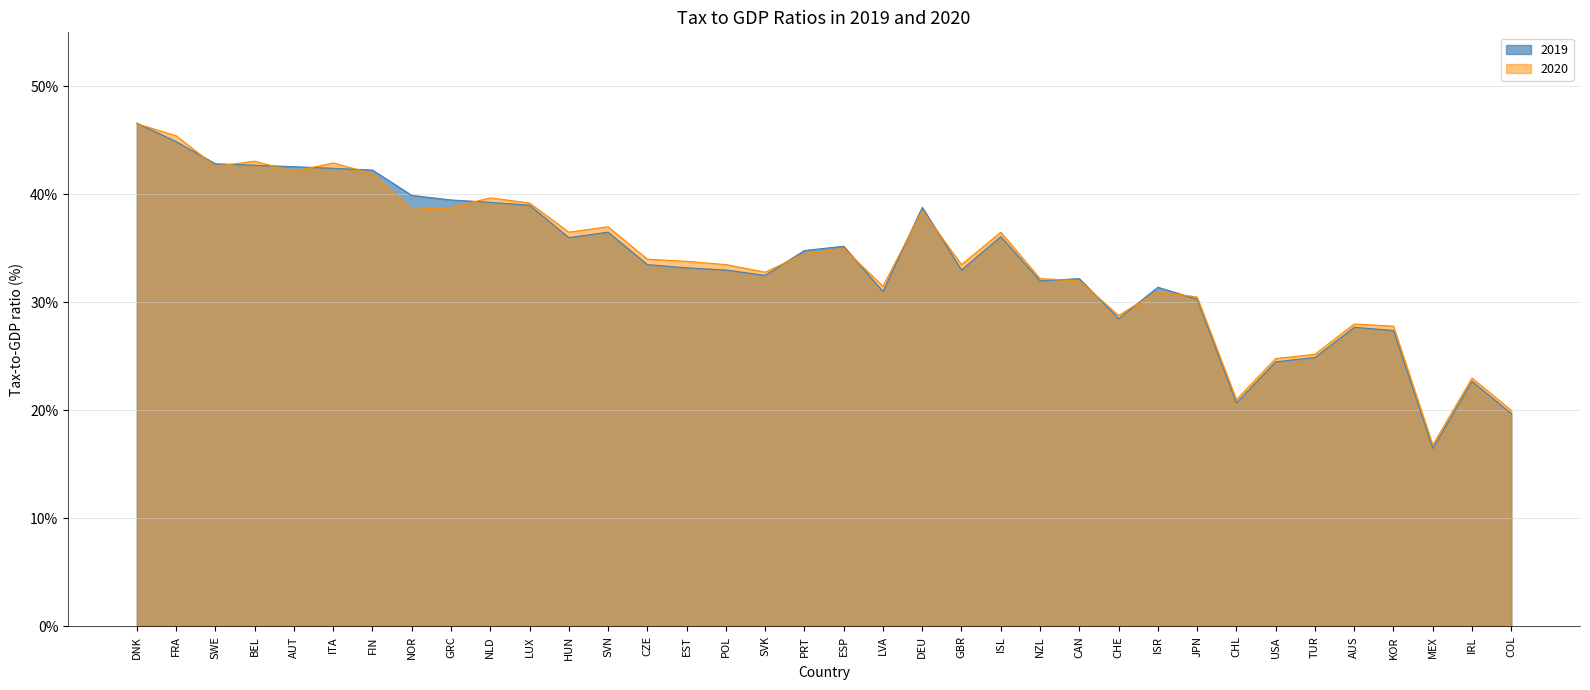

How many categories are shown in the chart?

36